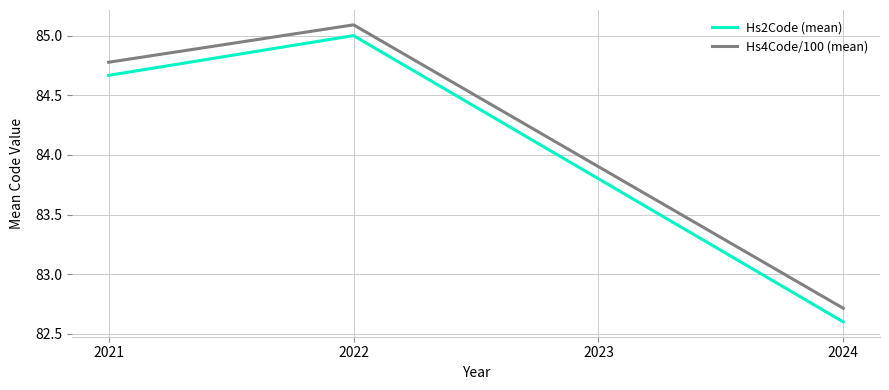

What is the difference between the Hs4Code/100 (mean) values at 2024 and 2021?

2.1